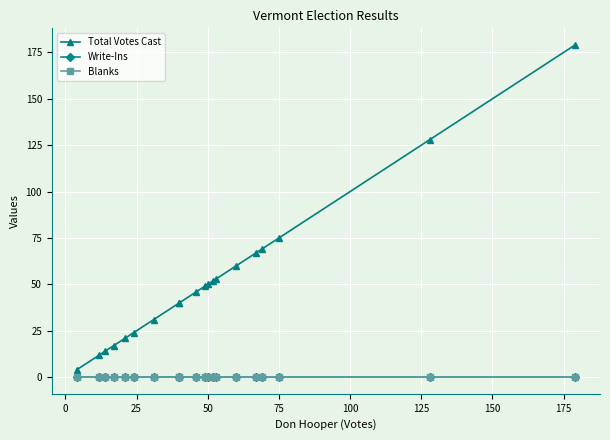

How many data points does each series have?

20